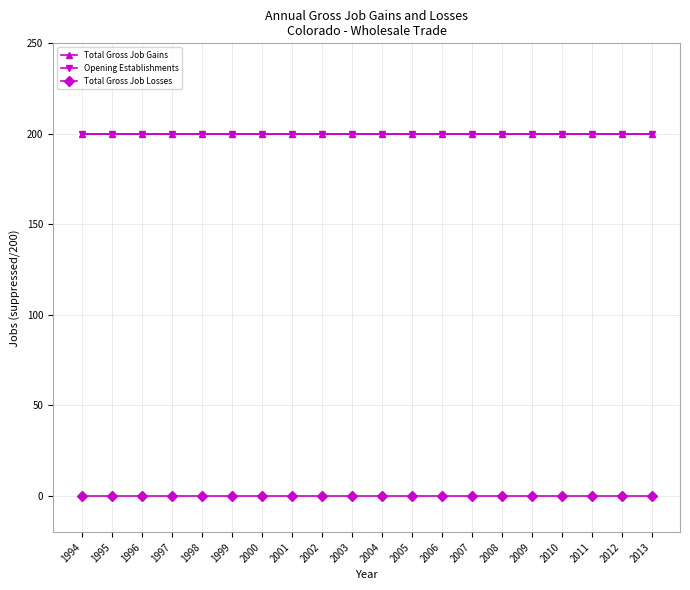

Does the chart have visible grid lines?

Yes